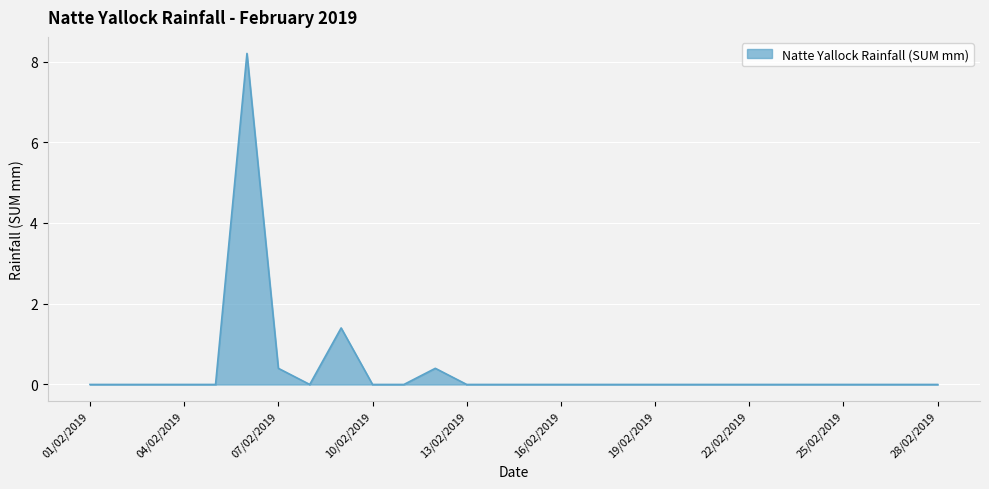

What is the difference between the maximum and minimum values?

8.2